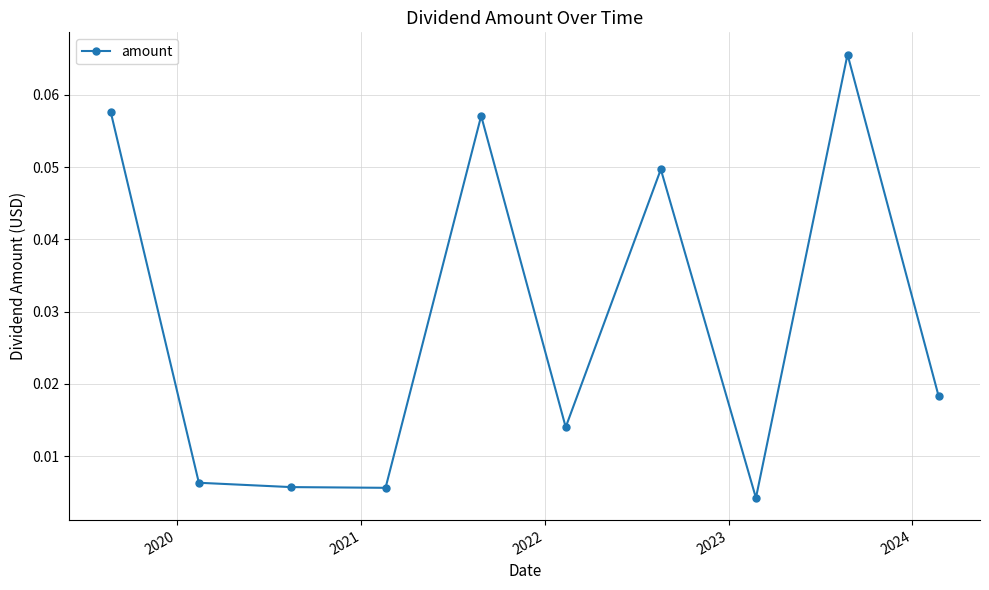

True or false: the data has more than 2 interior local peaks.

True